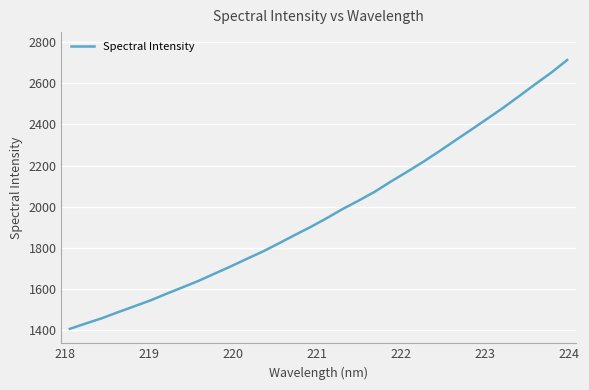

What is the smallest value displayed?

1406.3